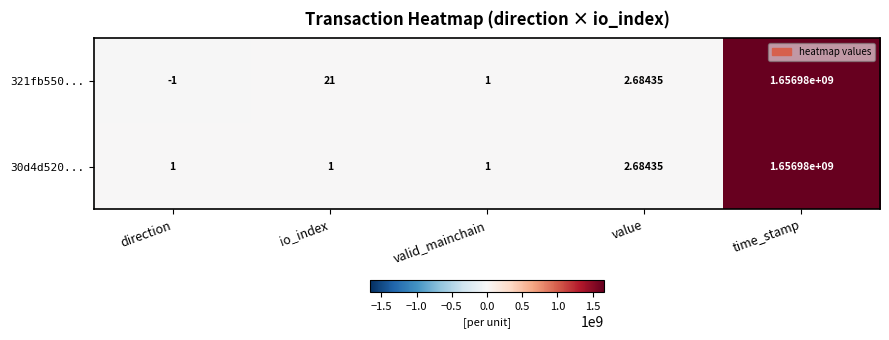

At how many categories does at least one series exceed 1342994317?

1